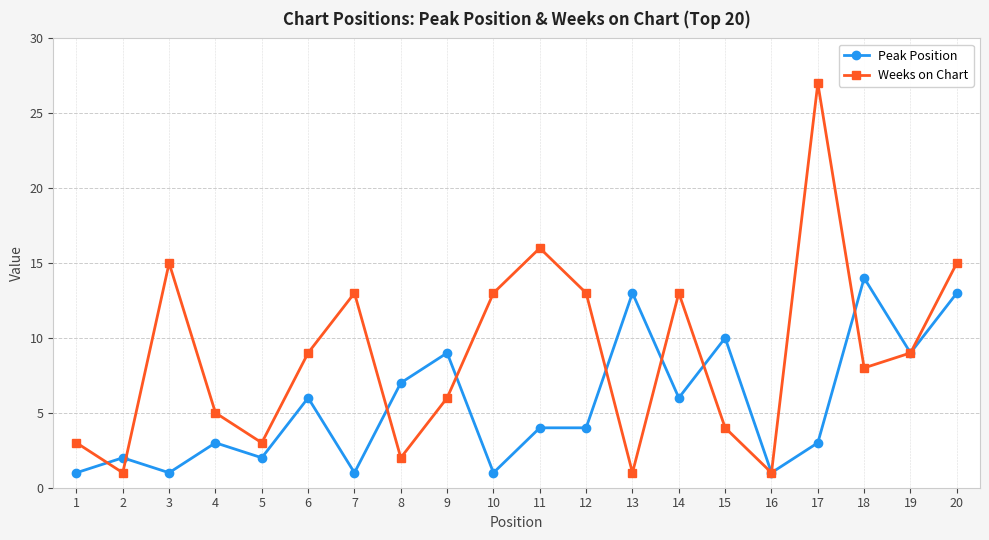

Is it true that Weeks on Chart equals 8 at 18?

True